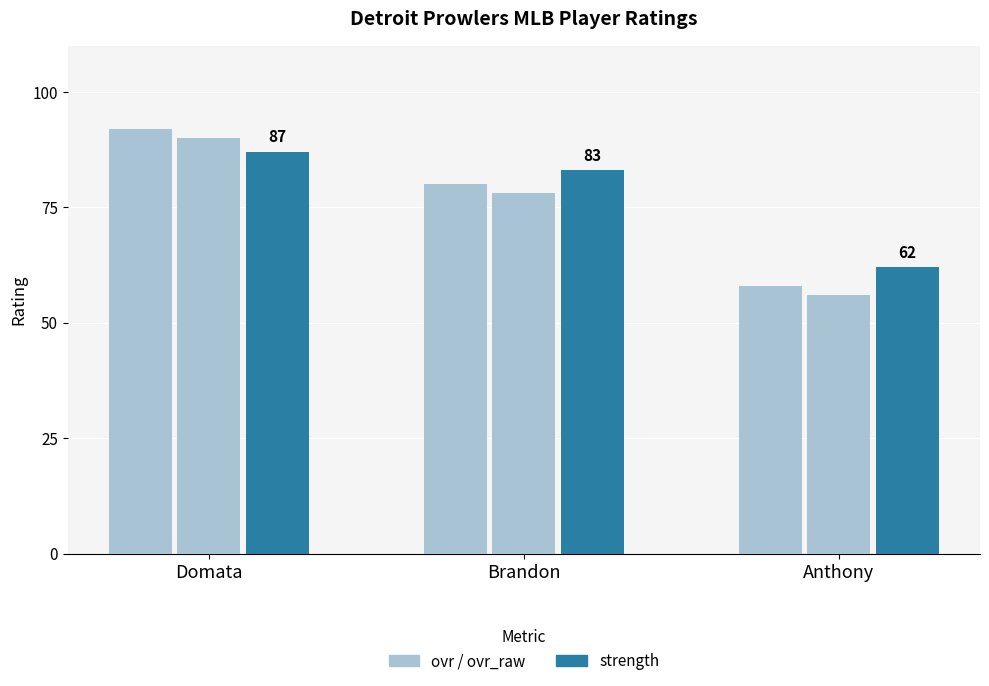

How many series are shown in this chart?

3